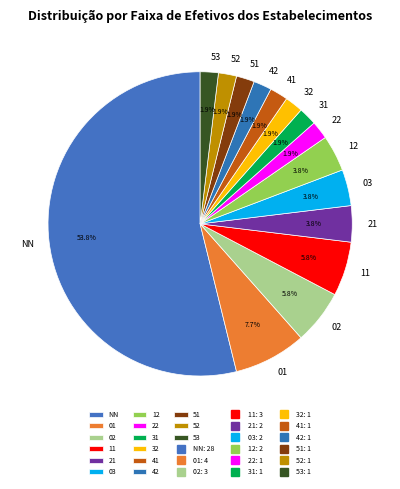

Does NN account for over 50% of the chart?

Yes